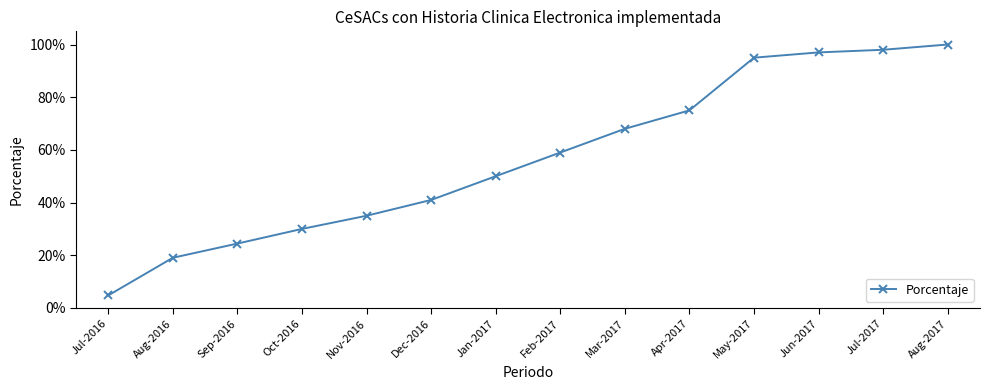

What is the label of the 9th point from the left?

Mar-2017